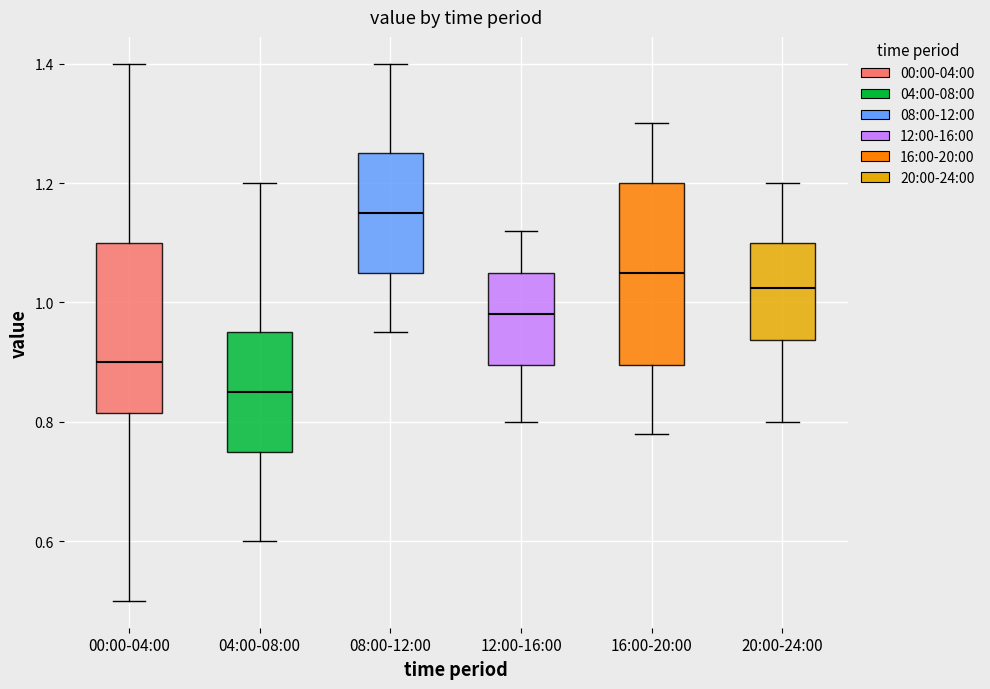

Reading left to right, read every box against the y-axis: the position of its median line, the range the box covers, and the ends of its whiskers. The values are not printed on the chart, so give them approximately, as read against the axis.

00:00-04:00: median 0.90, box 0.82 to 1.10, whiskers 0.50 to 1.40
04:00-08:00: median 0.86, box 0.76 to 0.96, whiskers 0.60 to 1.20
08:00-12:00: median 1.16, box 1.06 to 1.26, whiskers 0.96 to 1.40
12:00-16:00: median 0.98, box 0.90 to 1.06, whiskers 0.80 to 1.12
16:00-20:00: median 1.06, box 0.90 to 1.20, whiskers 0.78 to 1.30
20:00-24:00: median 1.02, box 0.94 to 1.10, whiskers 0.80 to 1.20